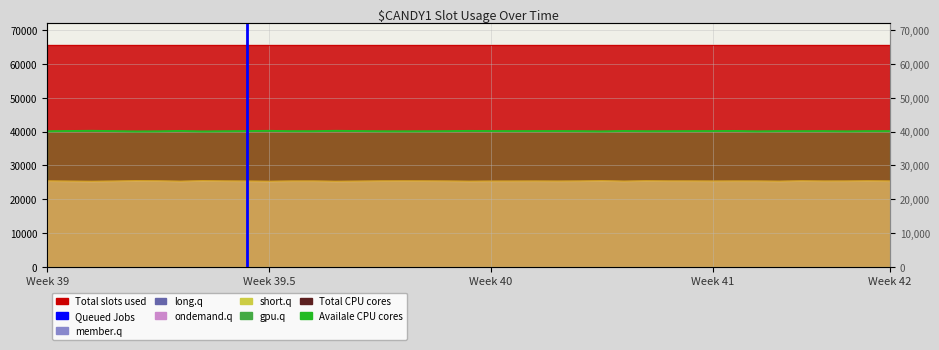

What is the label of the 2nd point from the left?

Week 39.5